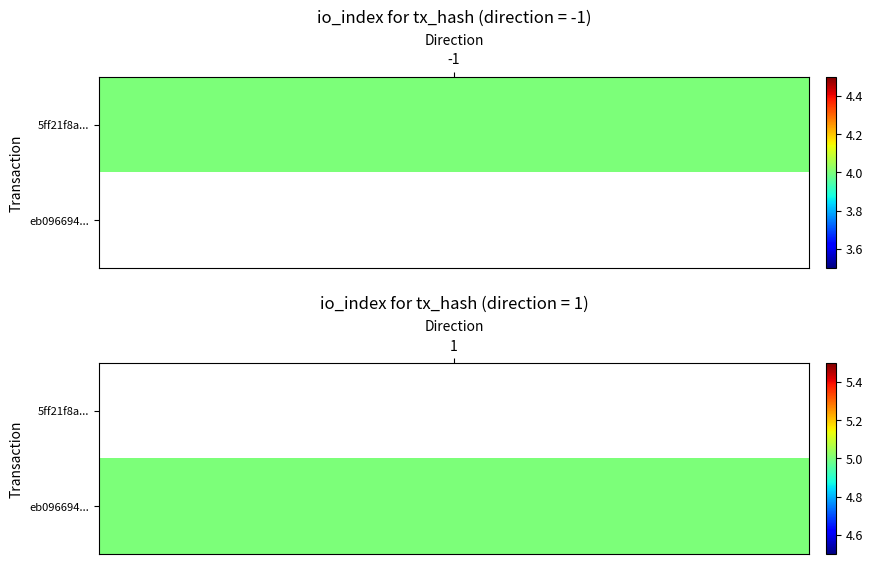

Read the 5ff21f8ade719e20aca6b76b368fecf8fa05a70 value at direction.

-1